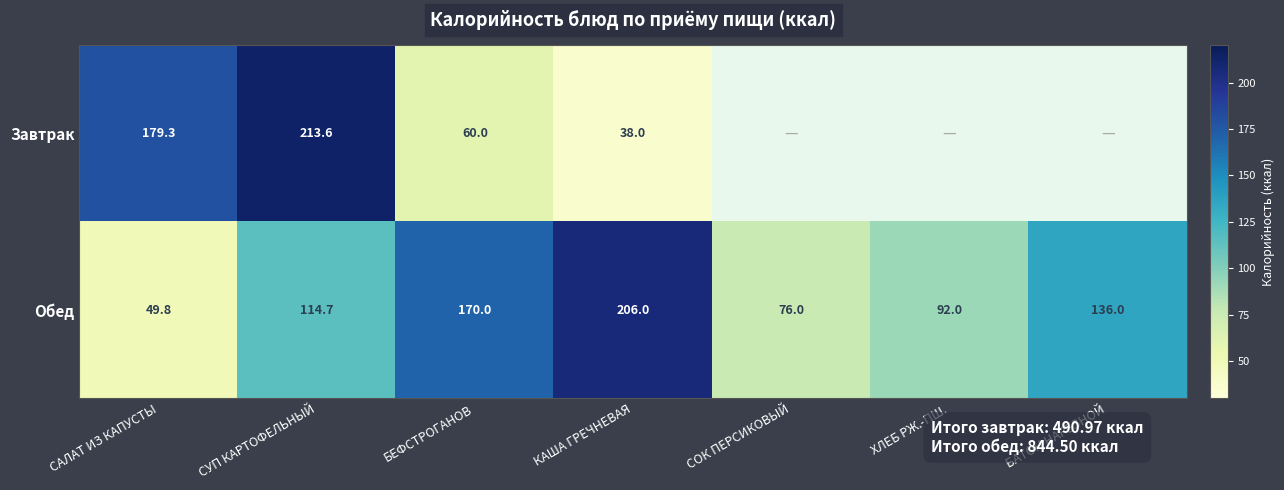

Which category has the highest value in the Обед series?

КАША ГРЕЧНЕВАЯ